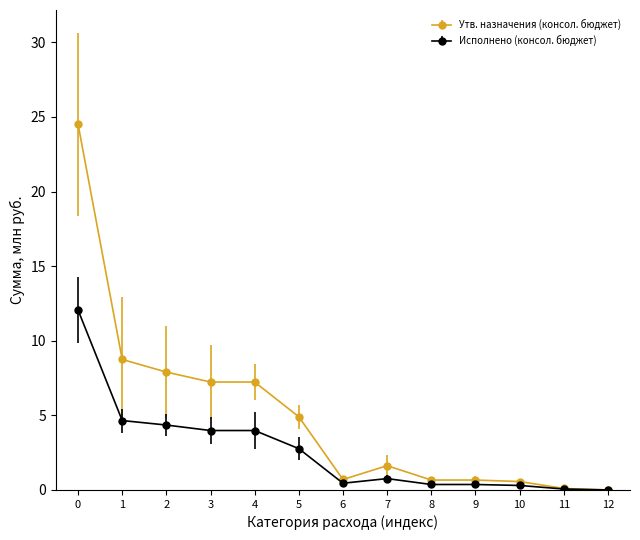

What is the value of the Исполнено (консол. бюджет) point at the 2nd from the left?

4.7